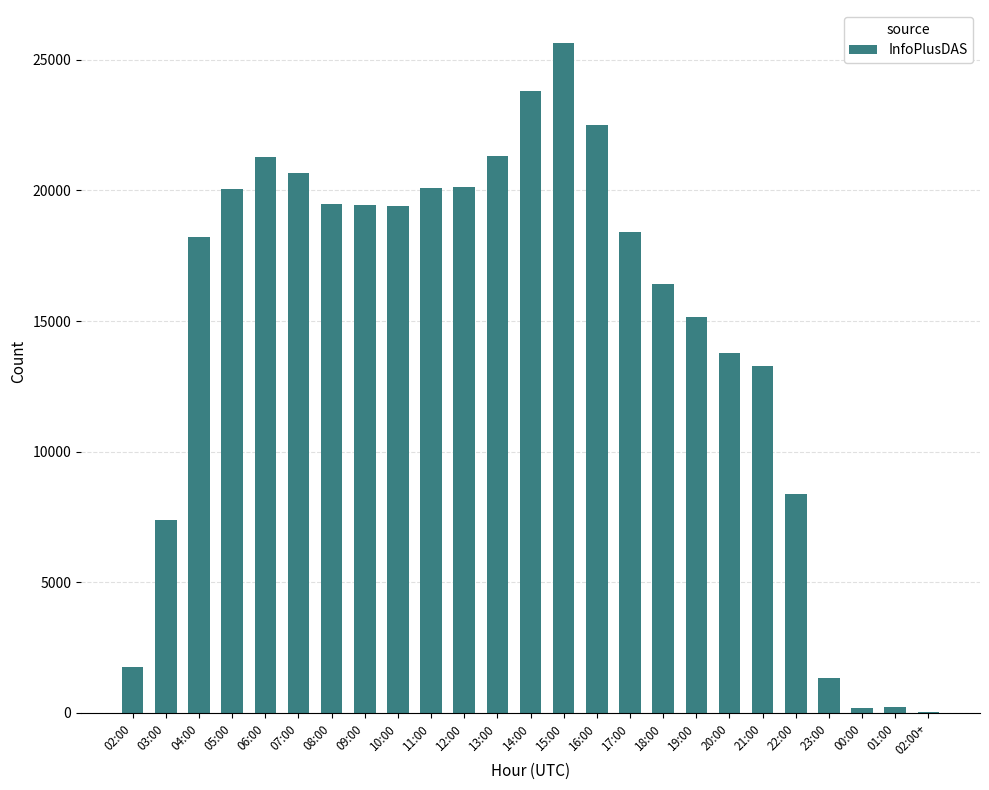

What is the difference between the values at 13:00 and 03:00?

13953